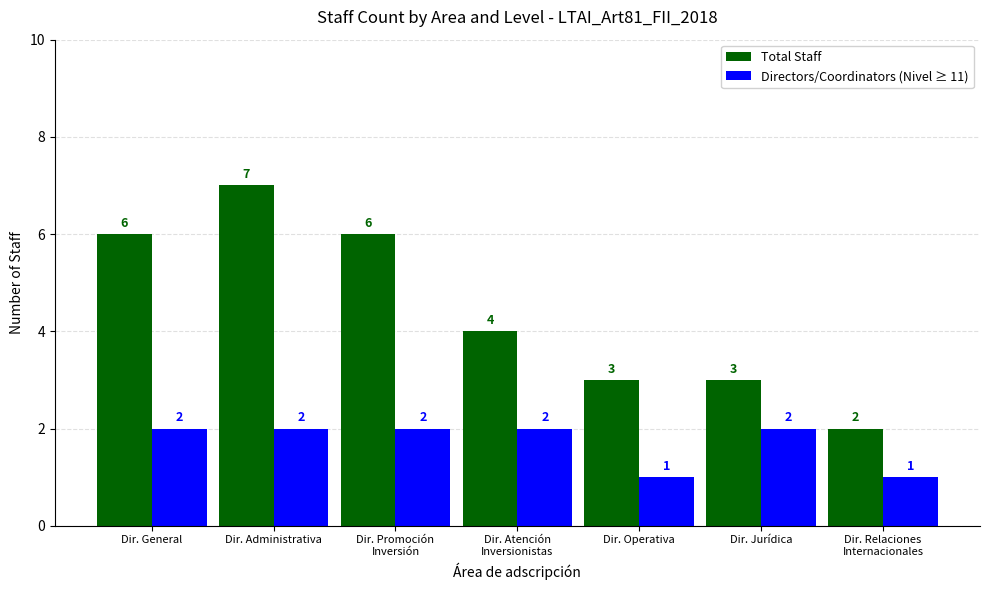

What are all the series names shown in the legend?

Total Staff, Directors/Coordinators (Nivel ≥ 11)